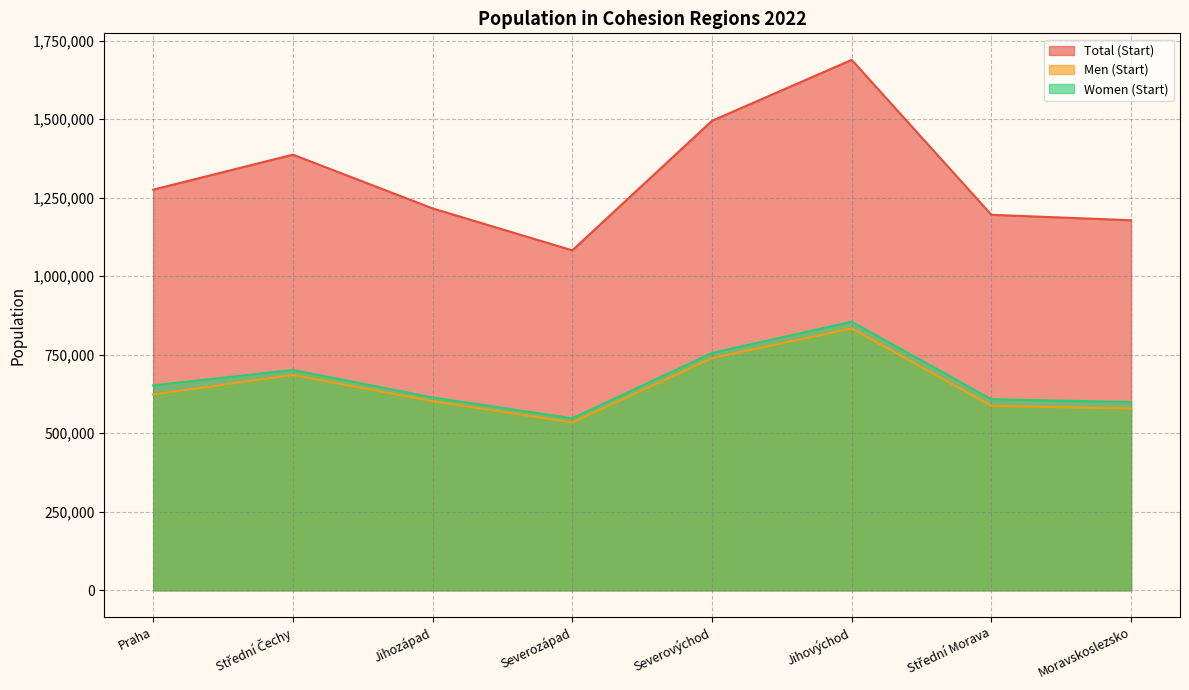

The Total (Start) series shows 1494671 at Severovýchod. True or false?

True